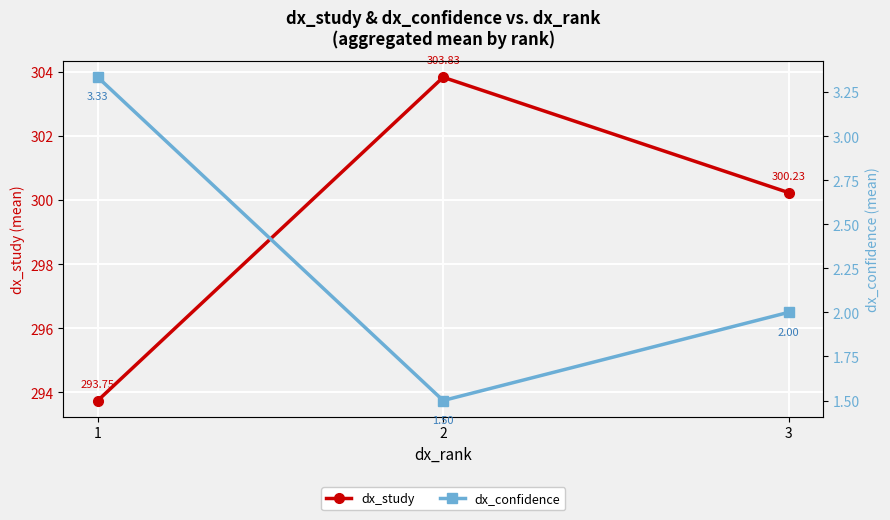

List the series in order of their peak value, highest first.

dx_study, dx_confidence